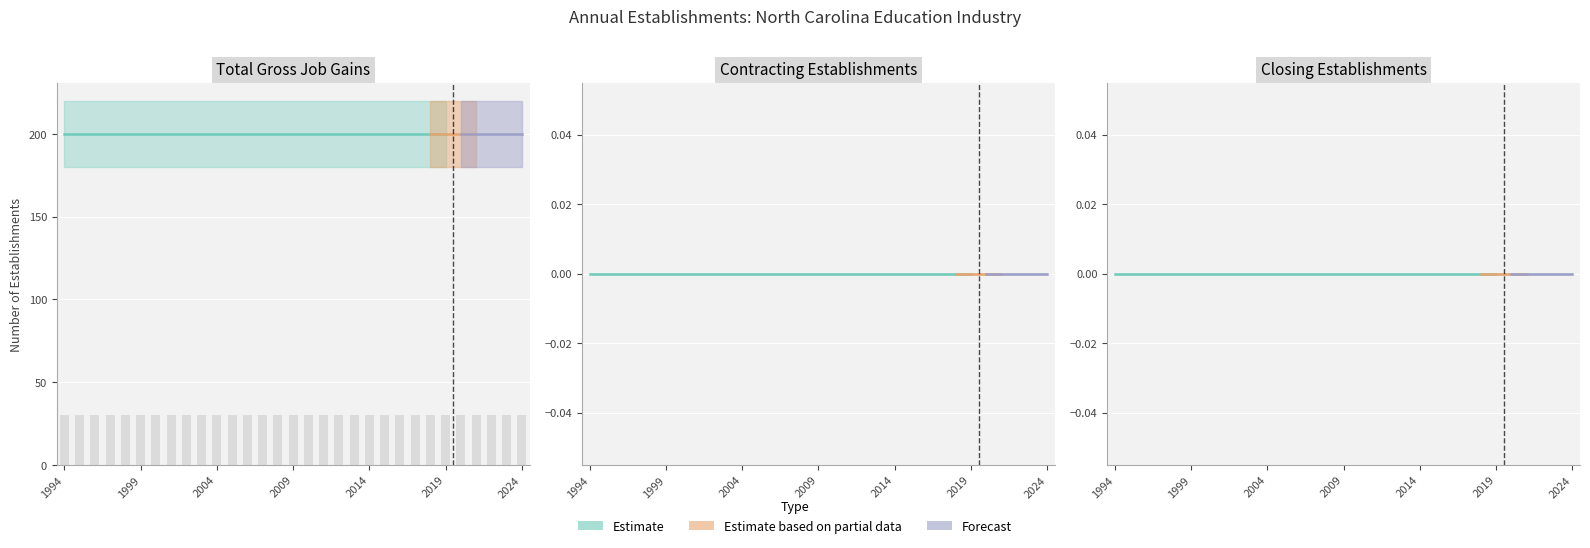

What is the sum of the Total Gross Job Gains values at 1999 and 2002?

400